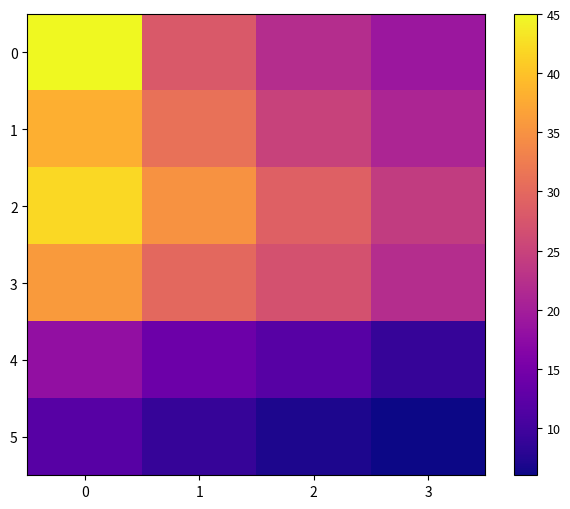

At 2, list the series in order from largest to smallest.

2, 3, 1, 0, 4, 5